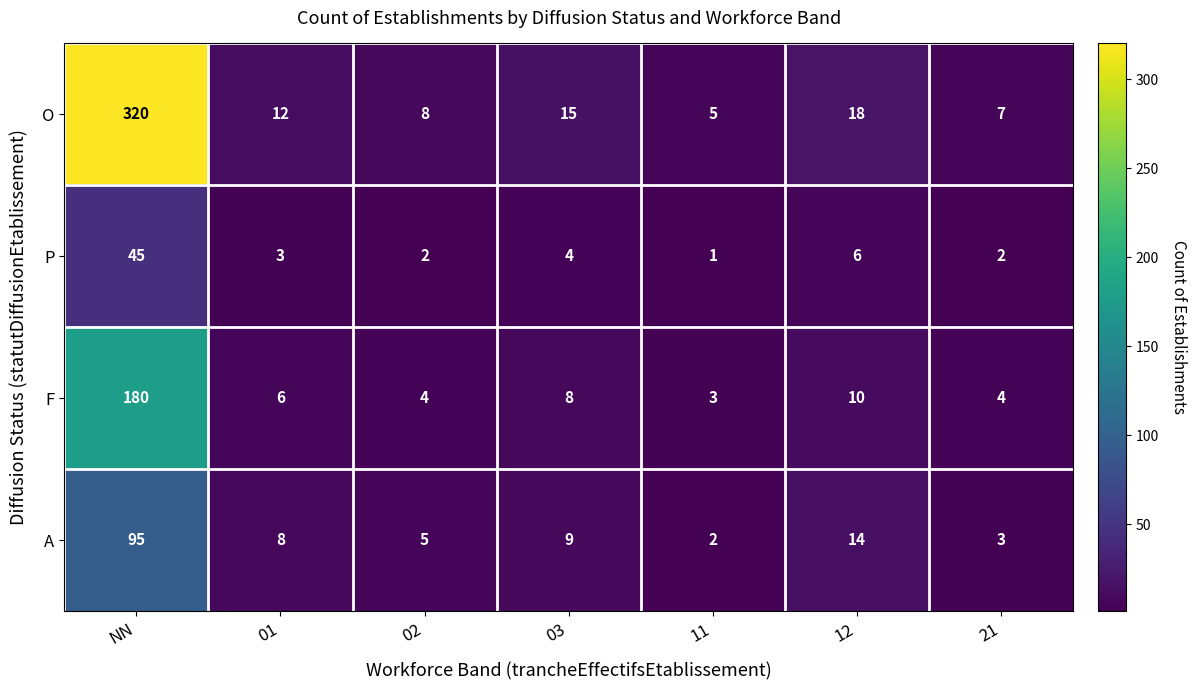

At which category does the chart reach its minimum across all series?

11